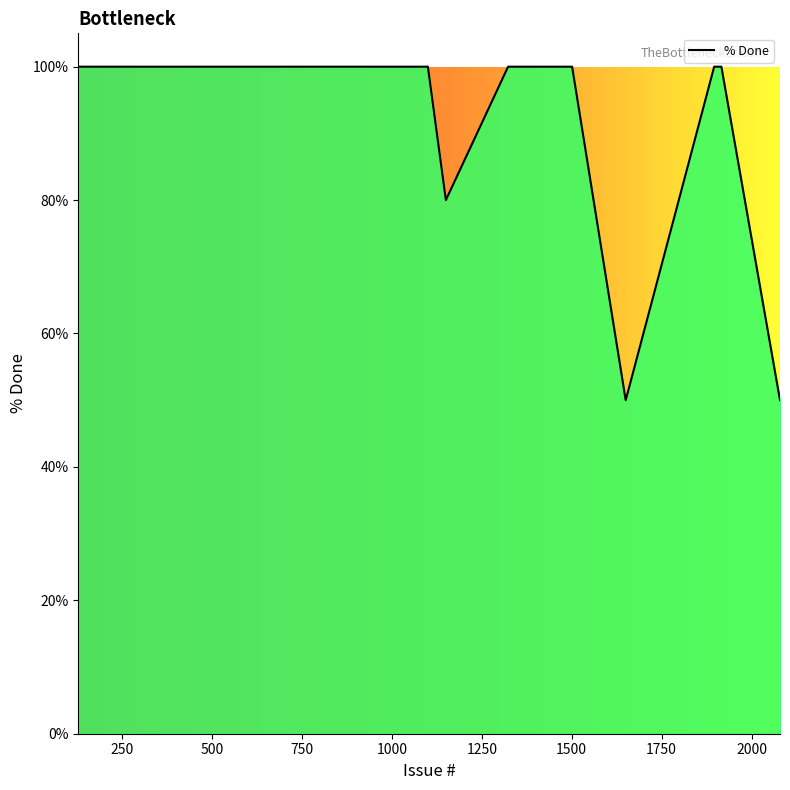

What is the smallest value displayed?

50